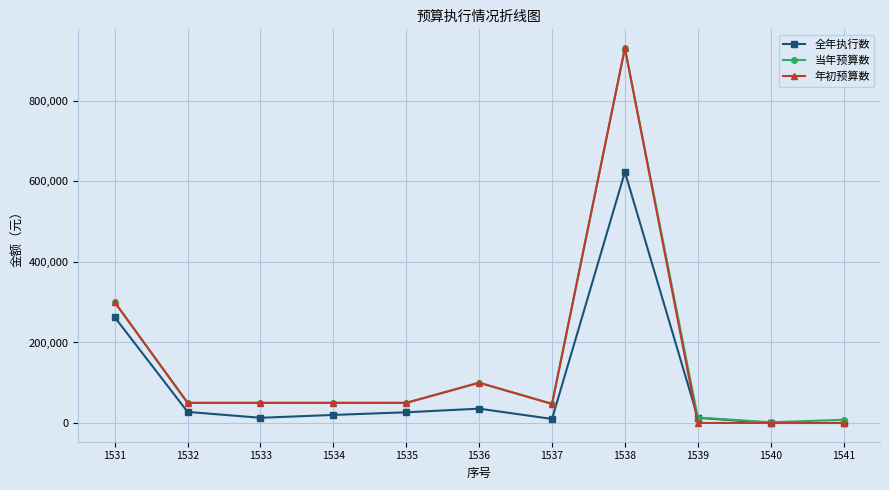

At which category is the sum across all series the highest?

1538